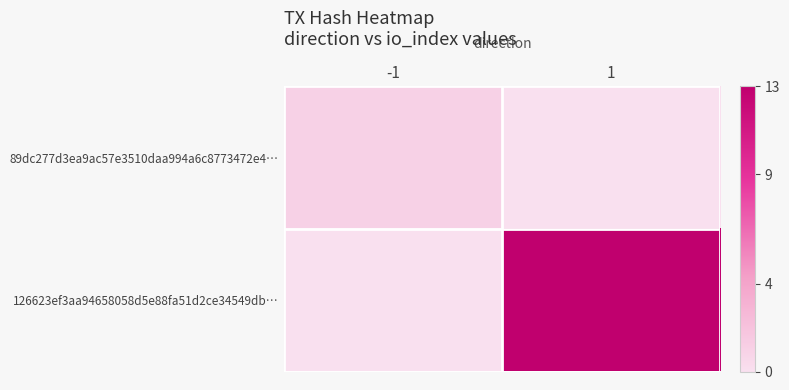

At which category does the chart reach its peak across all series?

1